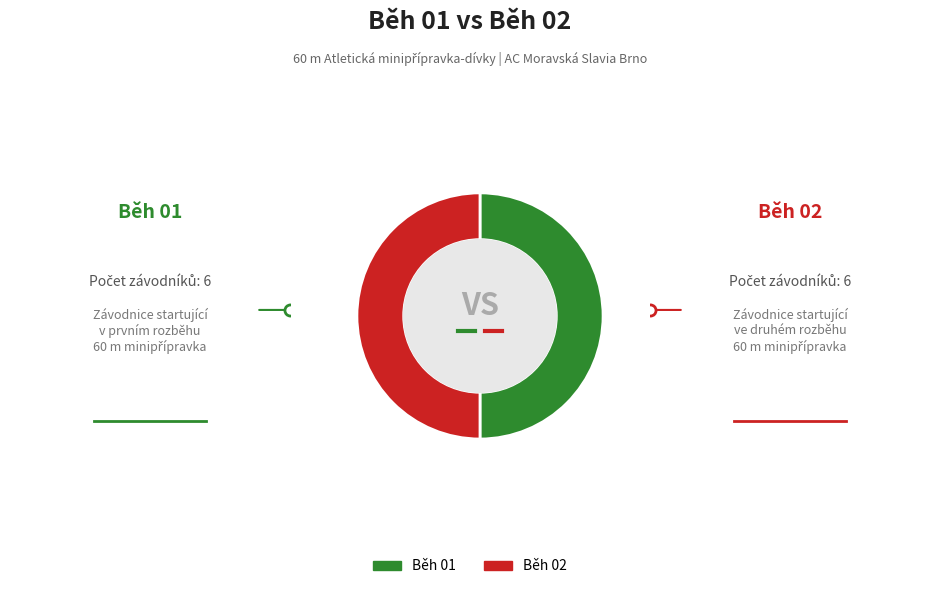

How many segments does this pie chart have?

2